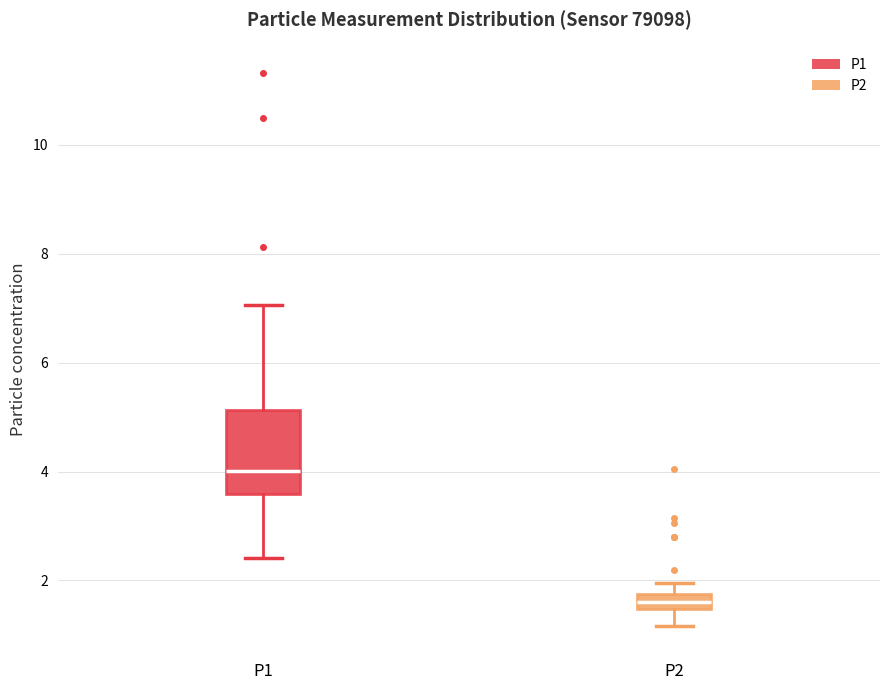

Which box is the tallest, from its lower edge to its upper edge?

P1